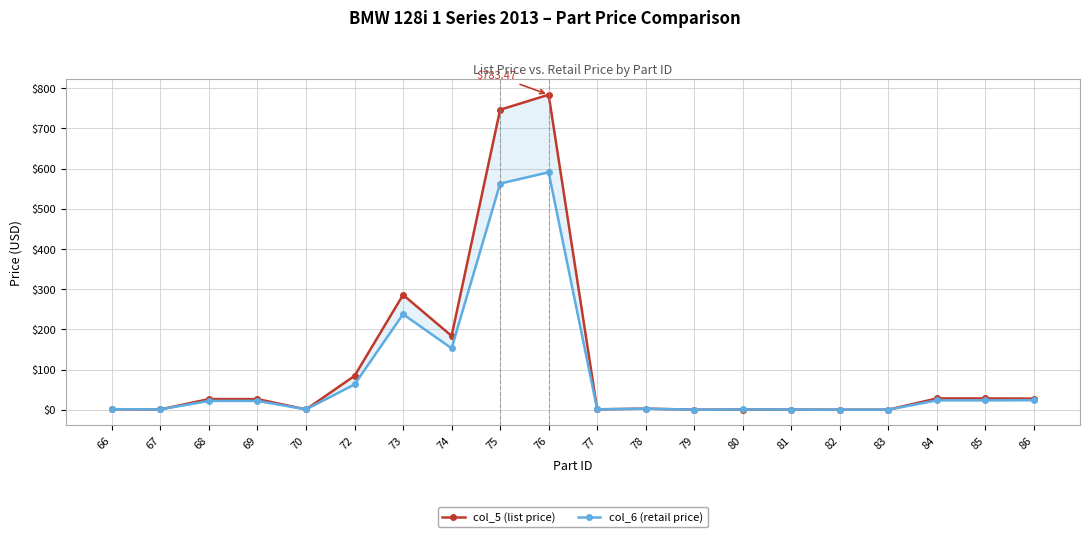

Where is col_5 (list price) nearest to the value 392?

73